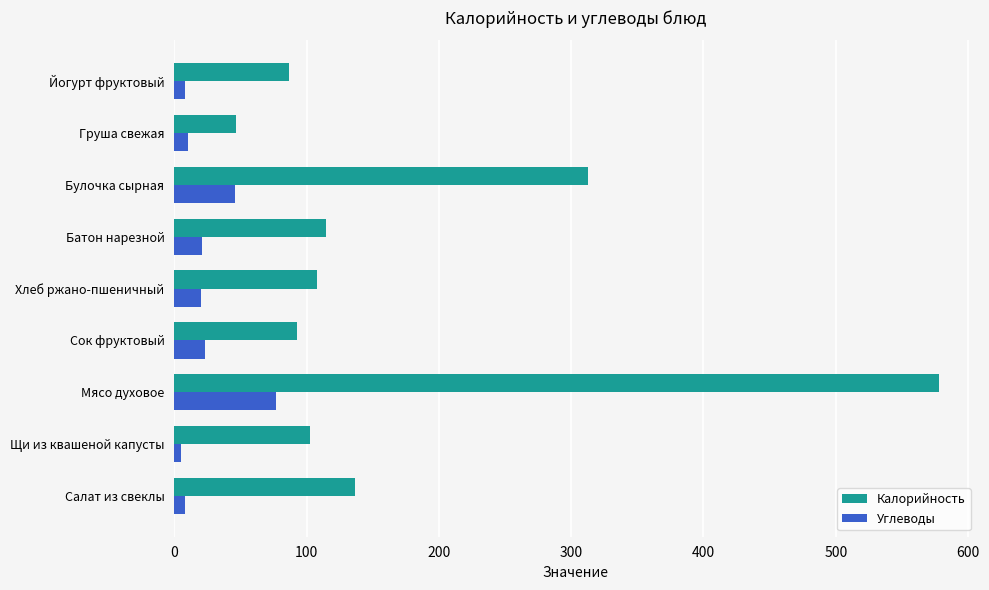

How many distinct data groups are displayed?

2